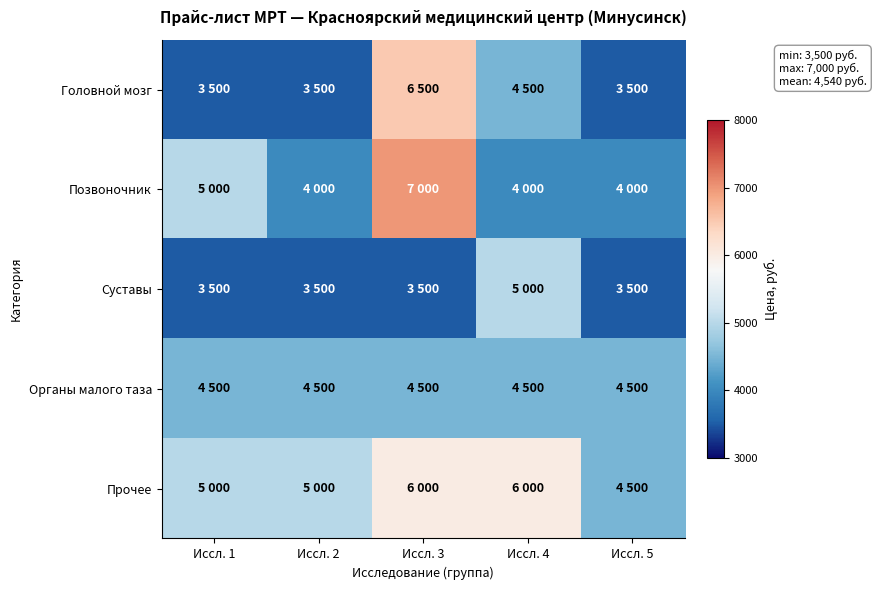

Which series changed the most between Иссл. 2 and Иссл. 4?

Суставы